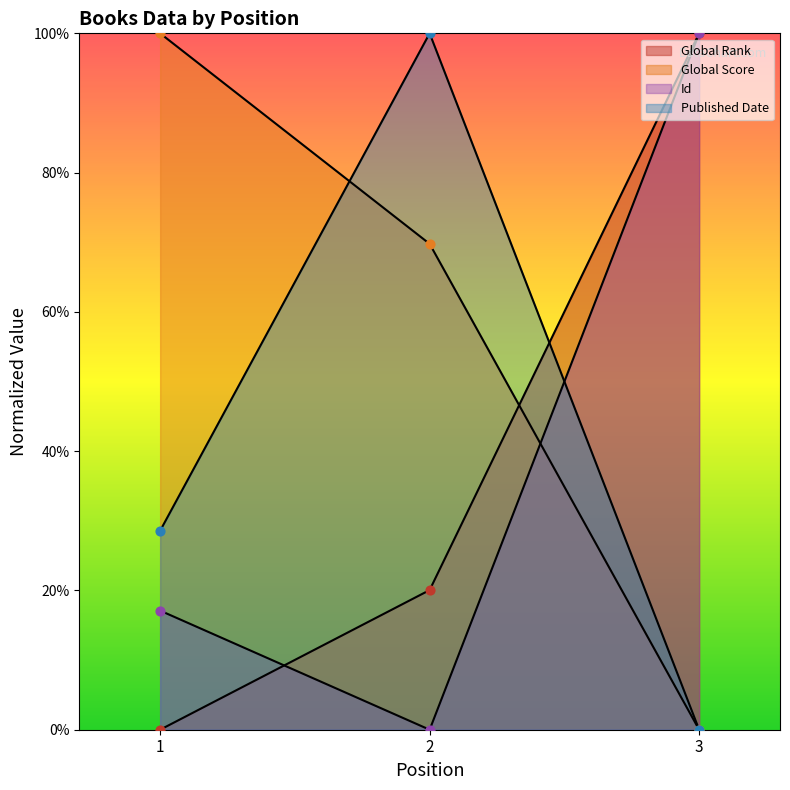

Which series contains the highest Y value?

Global Rank